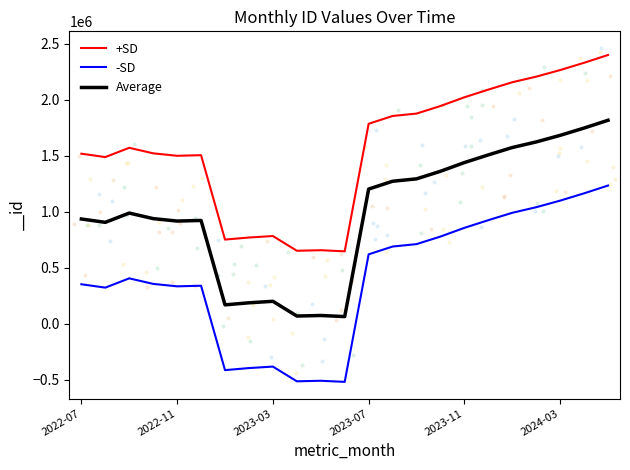

How many interior local valleys does the +SD series have?

5